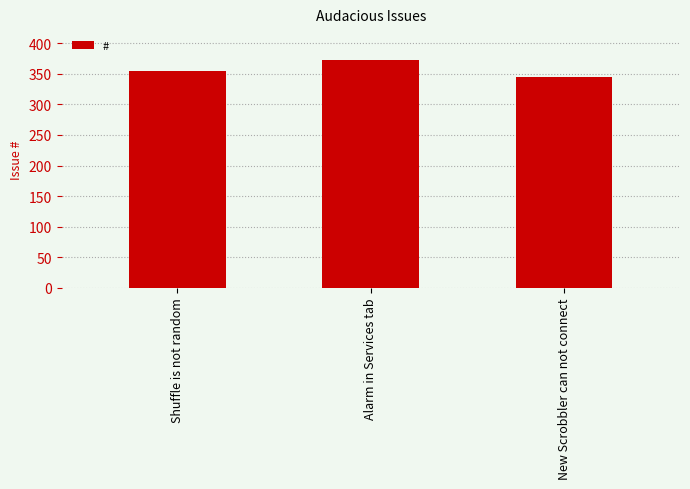

What is the ratio of the value at Alarm in Services tab to the value at New Scrobbler can not connect?

1.1